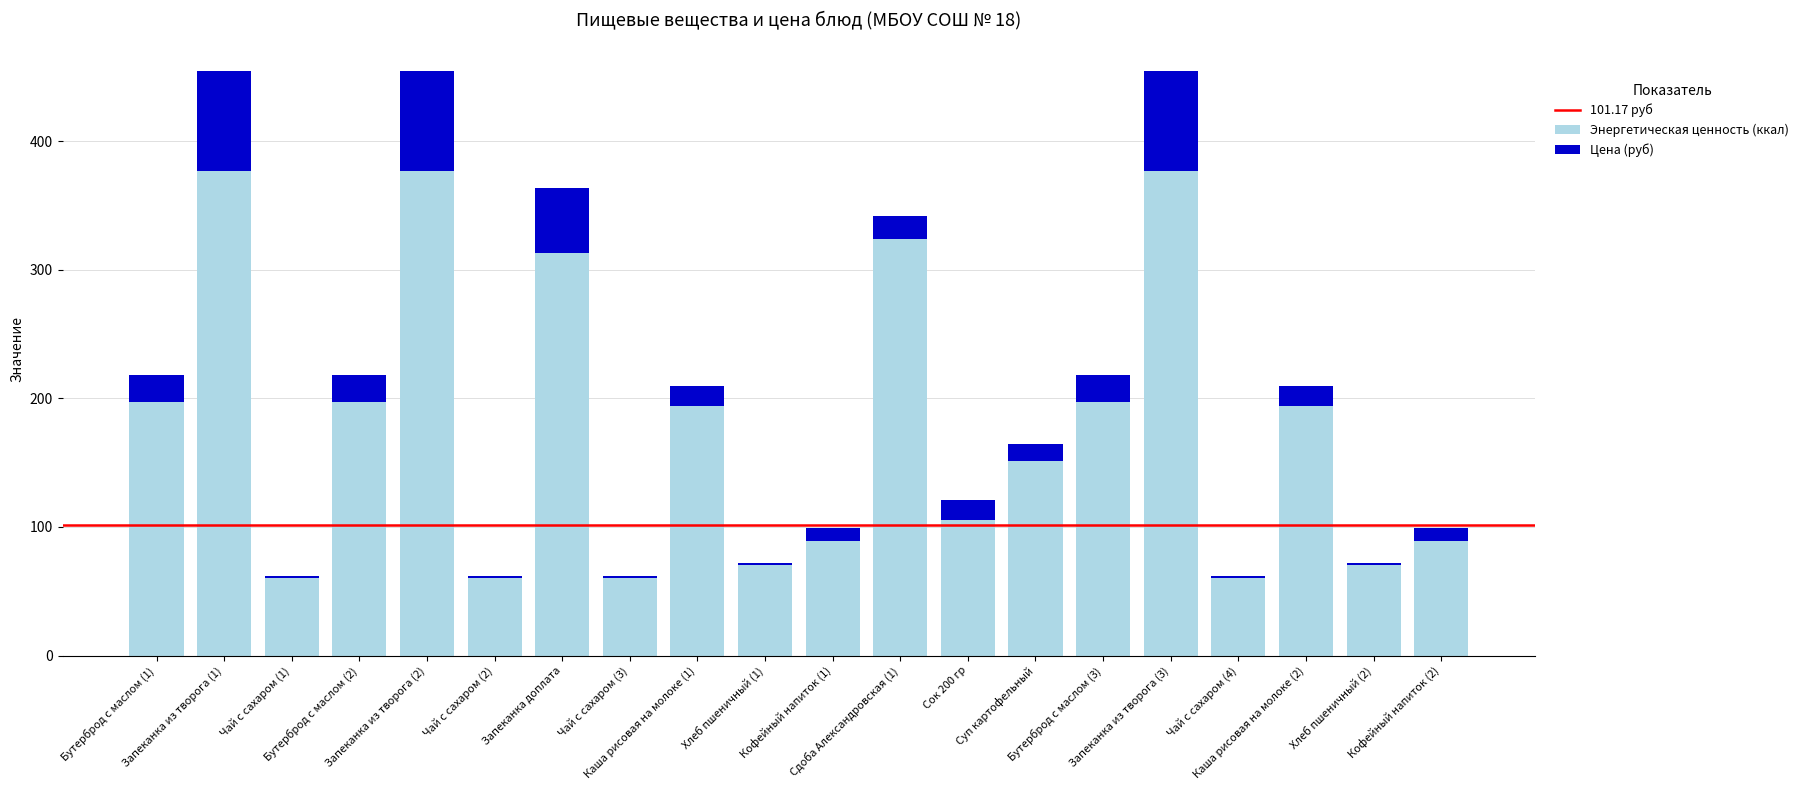

What is the difference between the second highest and minimum values in the Энергетическая ценность (ккал) series?

316.9